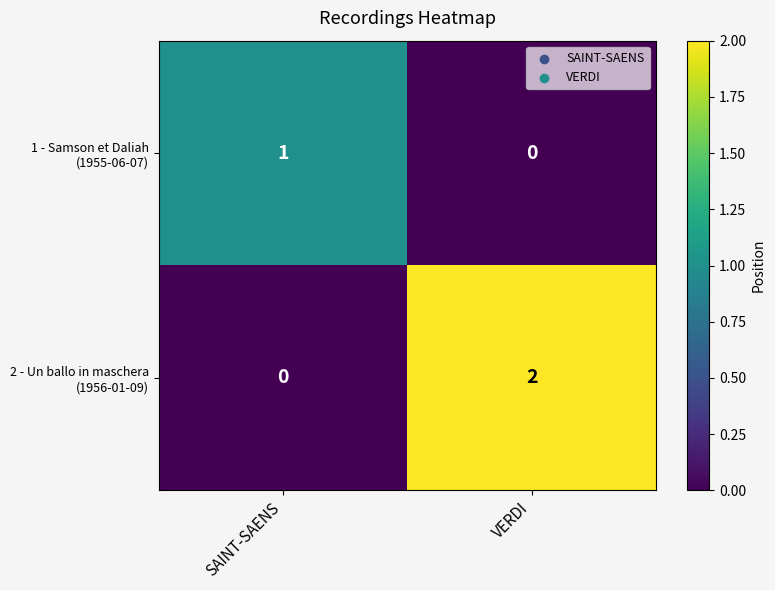

At which category does the chart reach its peak across all series?

VERDI